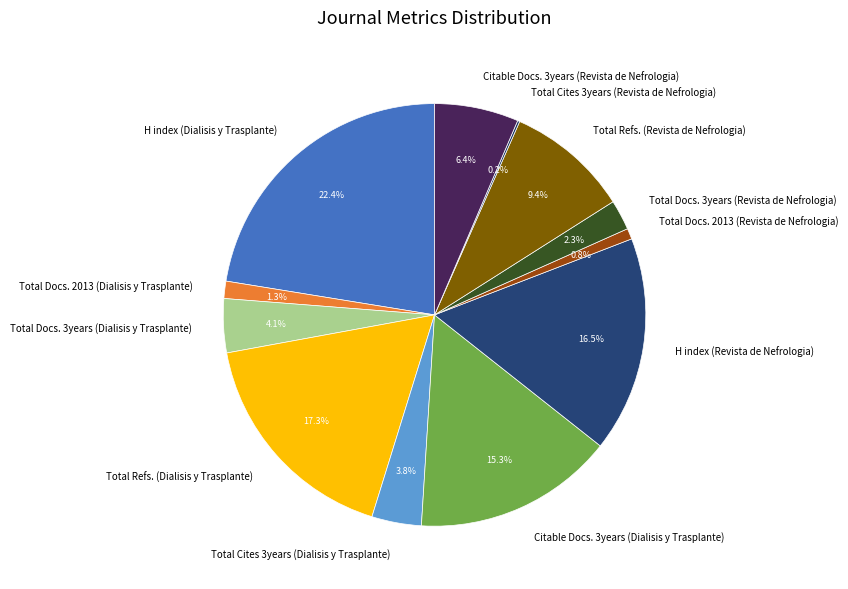

Approximately how many times larger is the value at Total Docs. 2013 (Dialisis y Trasplante) compared to Total Docs. 2013 (Revista de Nefrologia)?

1.6